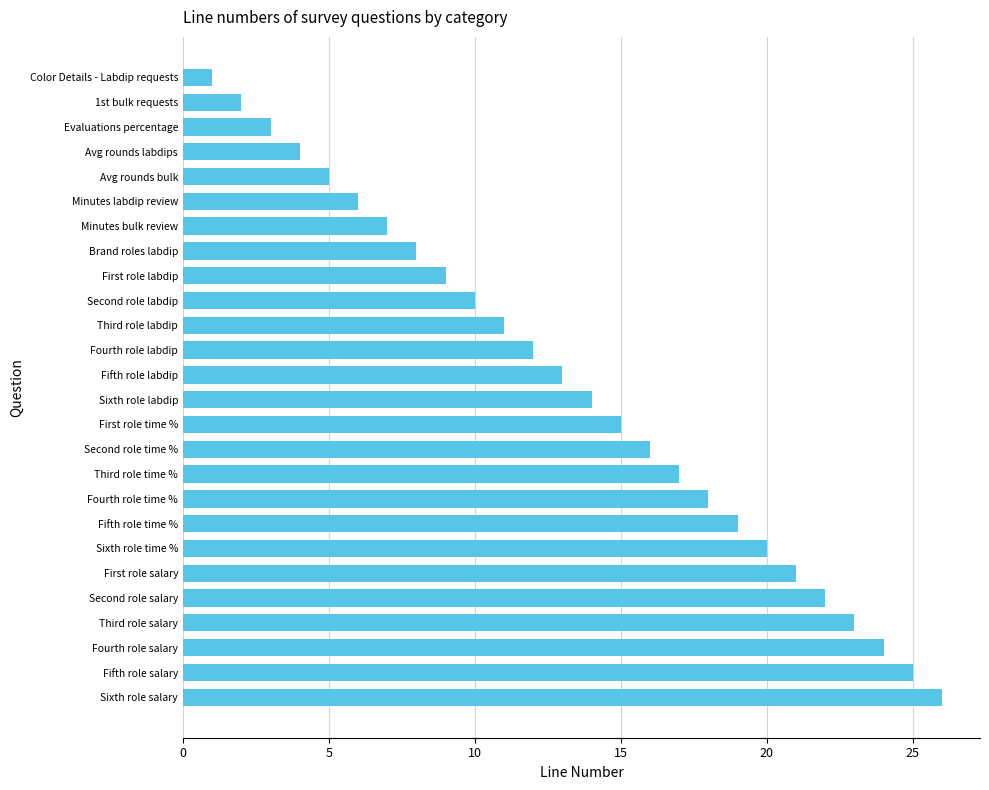

What is the smallest value displayed?

1